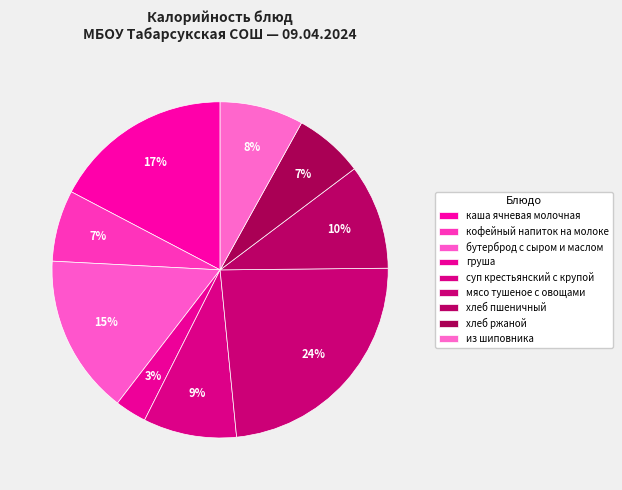

Which has a higher value, каша ячневая молочная or бутерброд с сыром и маслом?

каша ячневая молочная